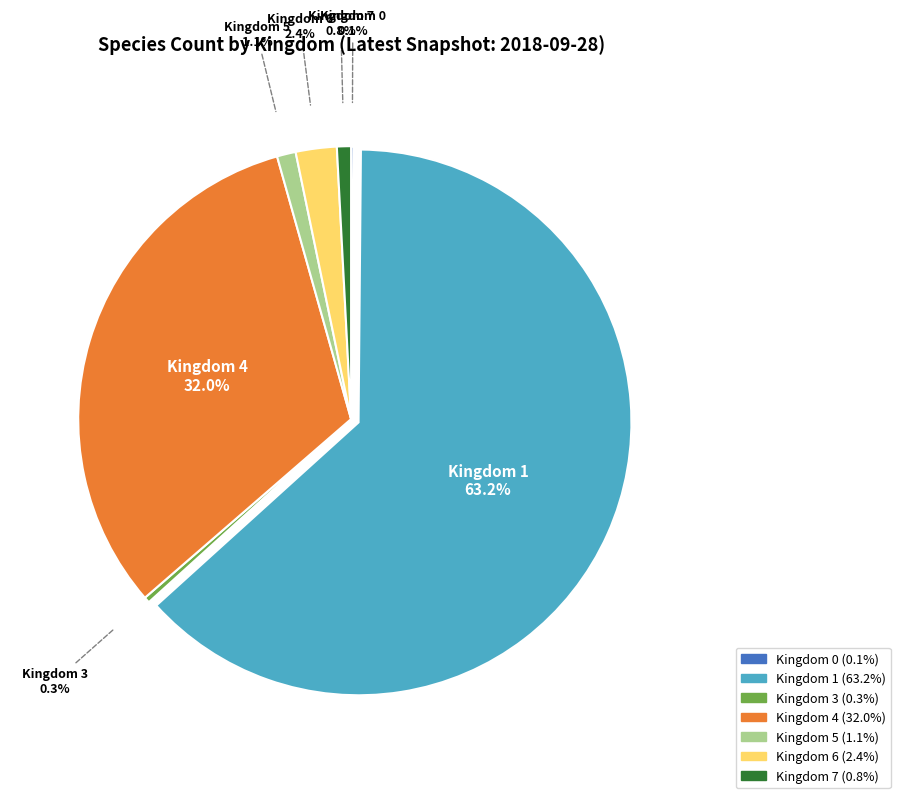

What is the majority slice?

Kingdom 1